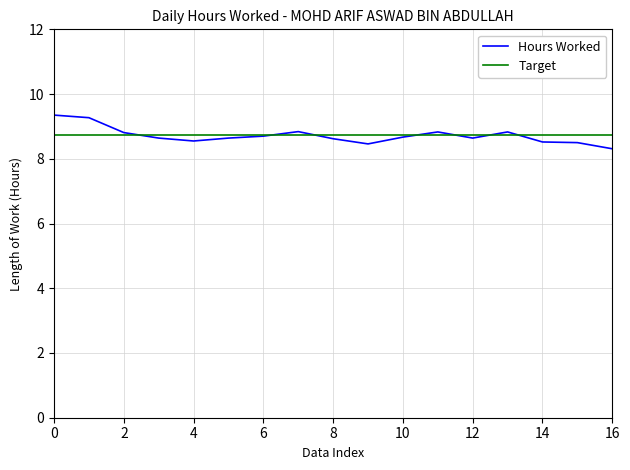

List the series in order of their peak value, highest first.

Hours Worked, Target